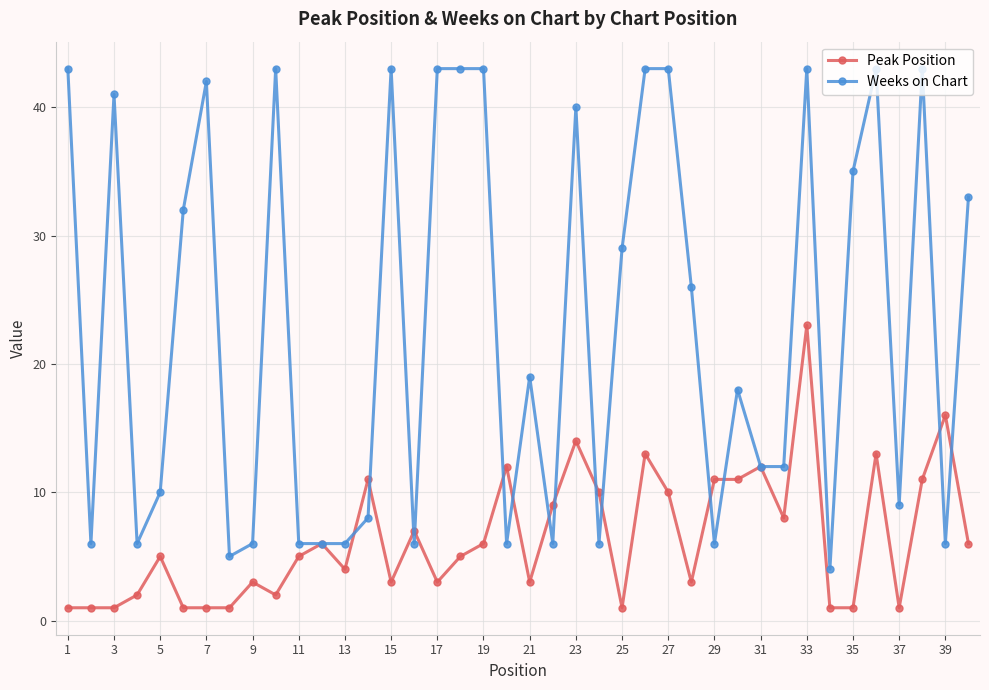

Which series has the largest total across all categories?

Weeks on Chart